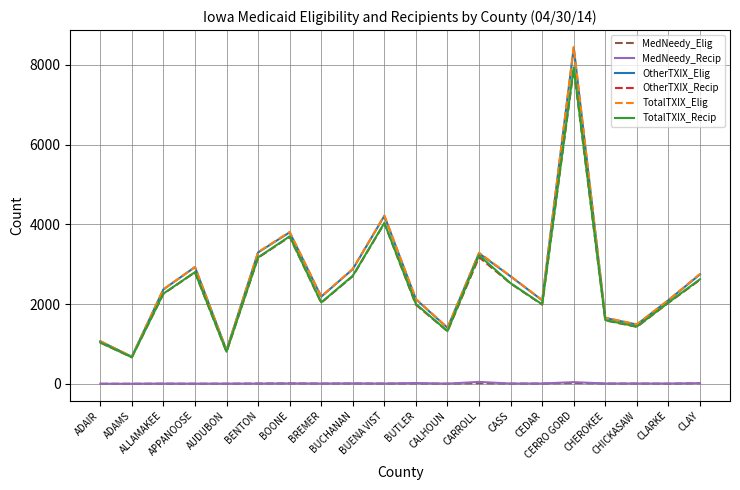

True or false: MedNeedy_Elig and OtherTXIX_Elig intersect in this chart.

False